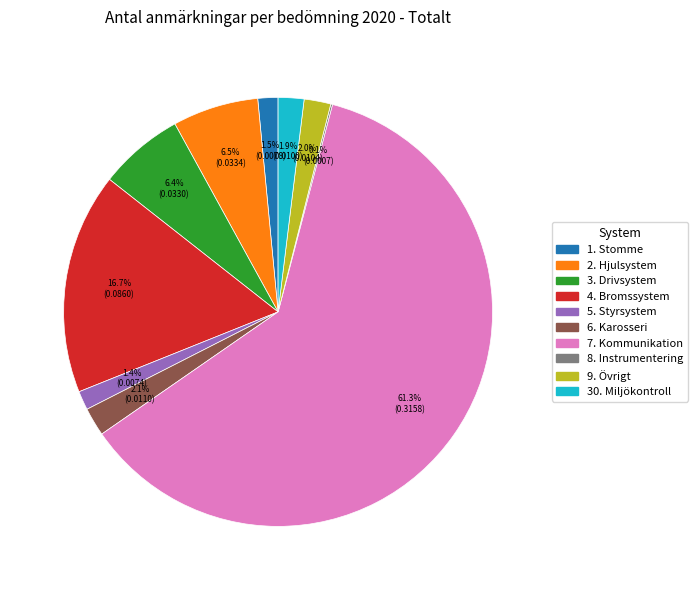

Between 2. Hjulsystem and 1. Stomme, which is larger?

2. Hjulsystem